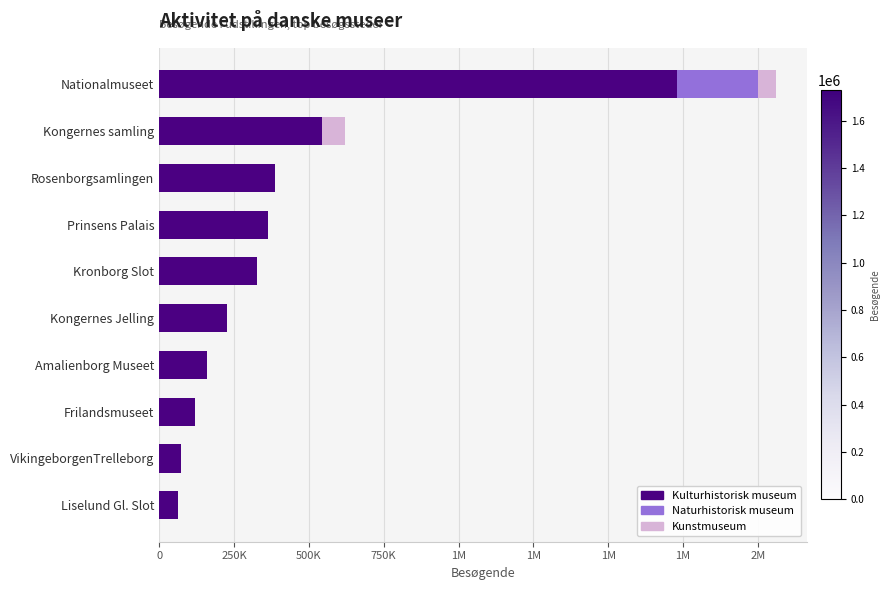

What are all the series names shown in the legend?

Kulturhistorisk museum, Naturhistorisk museum, Kunstmuseum